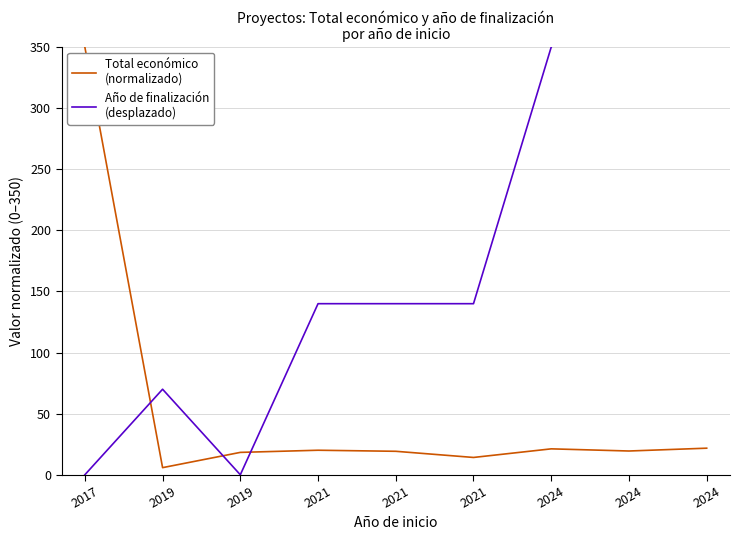

At how many categories does at least one series exceed 117?

7